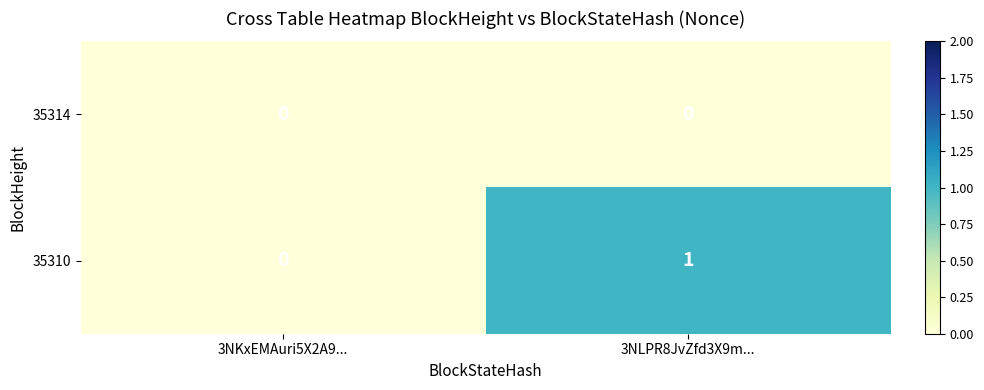

What is the maximum value shown in the chart?

1